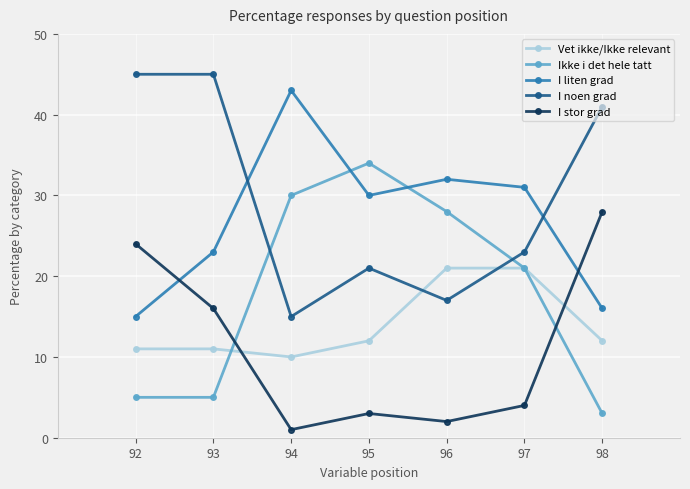

Reading left to right, transcribe all the data shown in this chart.

Vet ikke/Ikke relevant: 92=11	93=11	94=10	95=12	96=21	97=21	98=12
Ikke i det hele tatt: 92=5	93=5	94=30	95=34	96=28	97=21	98=3
I liten grad: 92=15	93=23	94=43	95=30	96=32	97=31	98=16
I noen grad: 92=45	93=45	94=15	95=21	96=17	97=23	98=41
I stor grad: 92=24	93=16	94=1	95=3	96=2	97=4	98=28